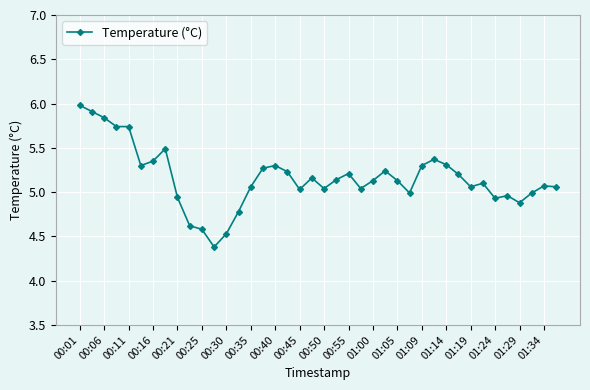

True or false: the data has more than 2 interior local peaks.

True